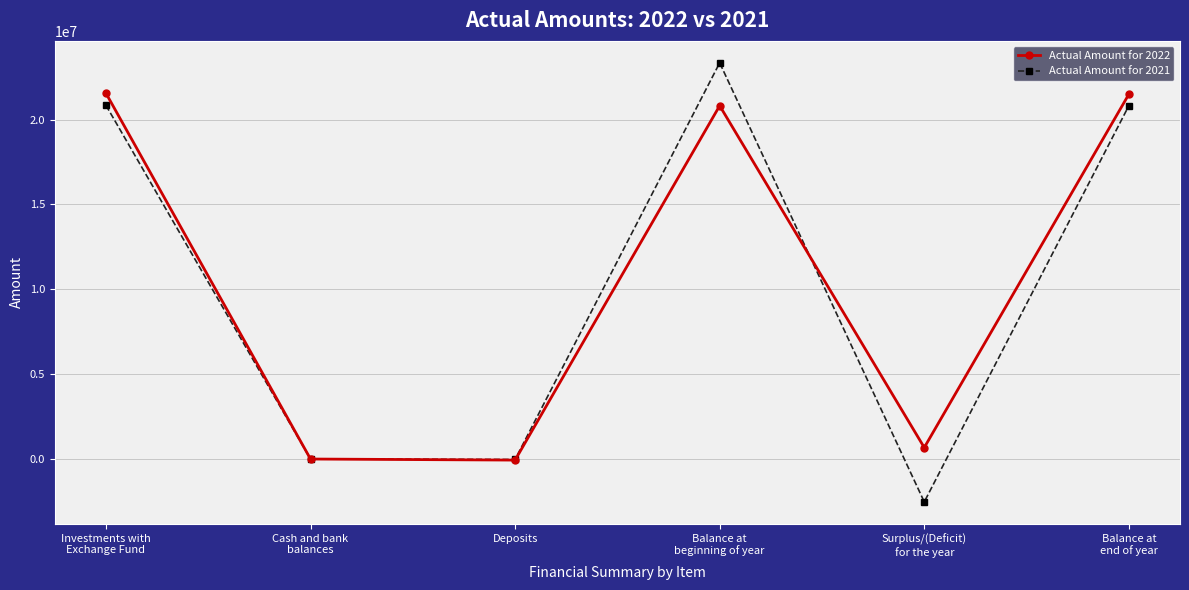

At Investments with
Exchange Fund, list the series in order from smallest to largest.

Actual Amount for 2021, Actual Amount for 2022